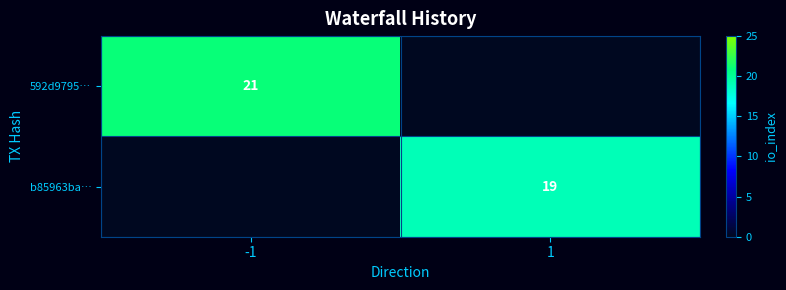

Is it true that b85963ba… equals 19 at 1?

True